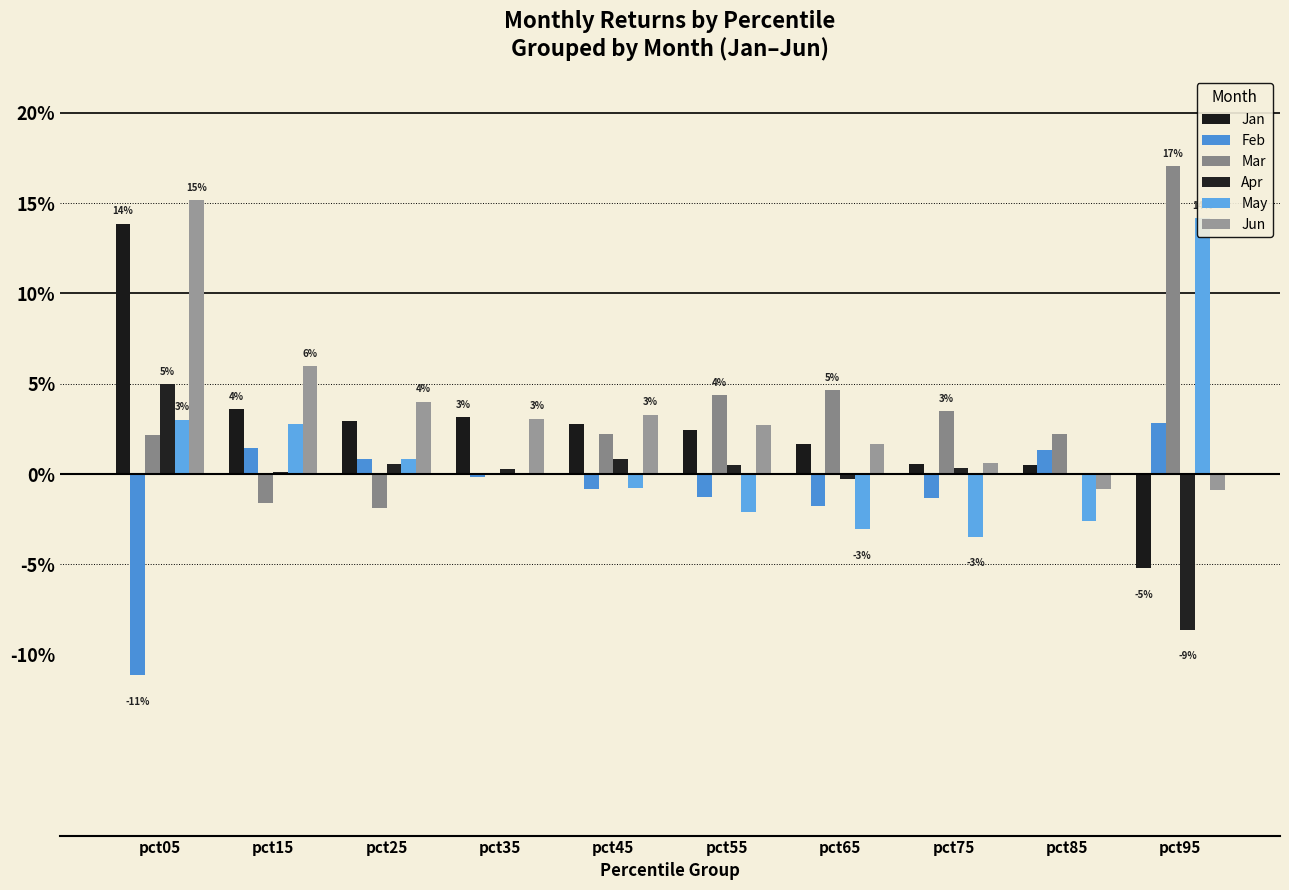

What is the difference between the highest and lowest values at pct65?

0.1